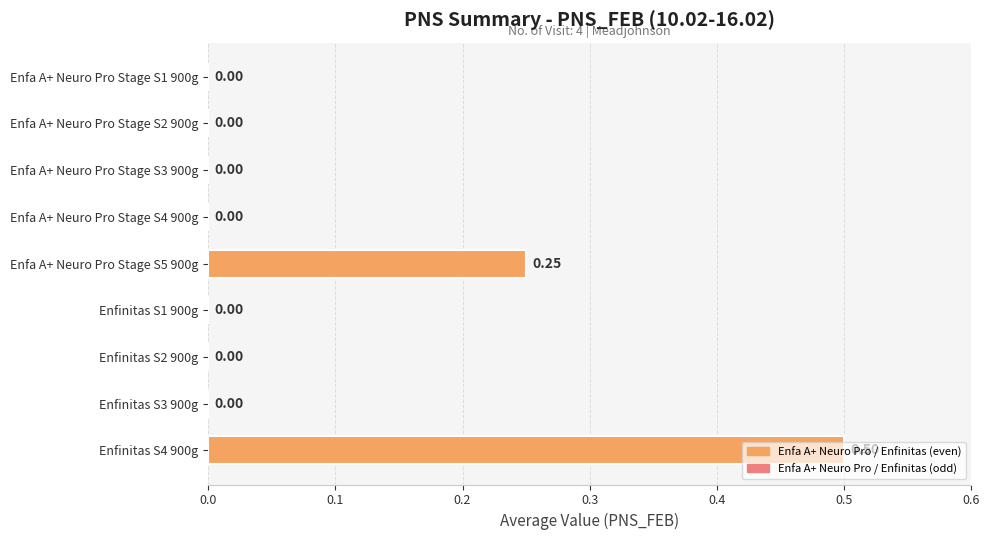

Which has a higher value, Enfinitas S2 900g or Enfa A+ Neuro Pro Stage S5 900g?

Enfa A+ Neuro Pro Stage S5 900g